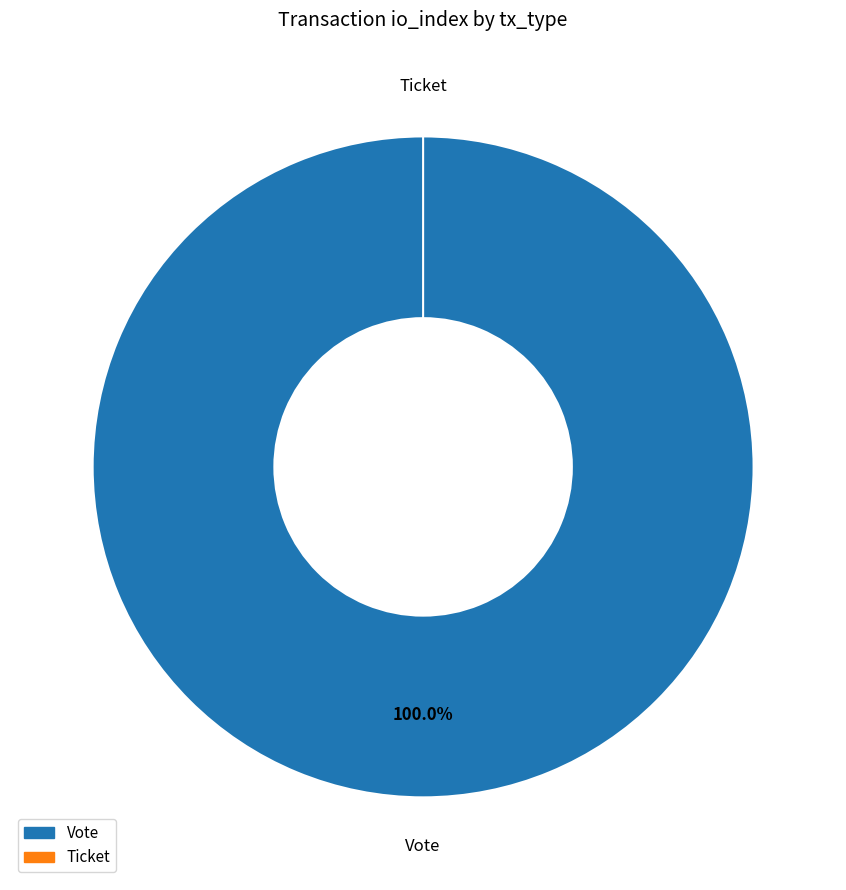

What percentage is the Vote slice, to the nearest percent?

100%